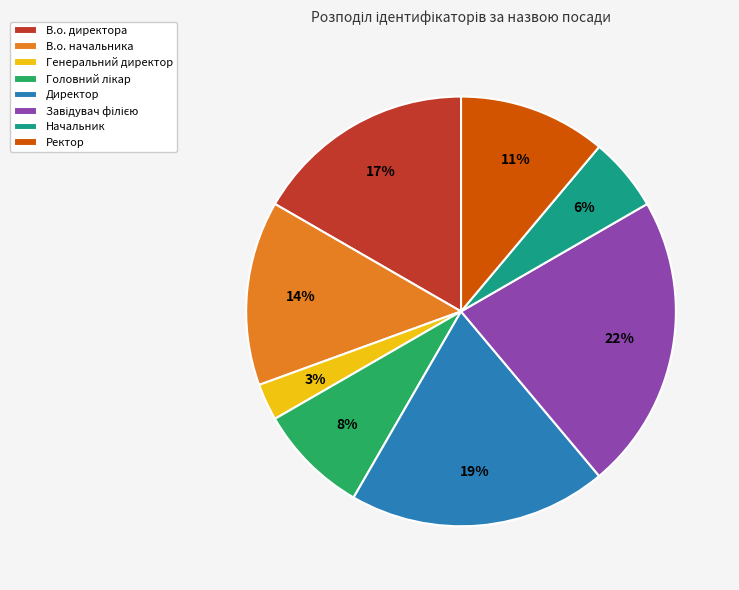

Is it true that В.о. начальника is 14% of the pie?

True